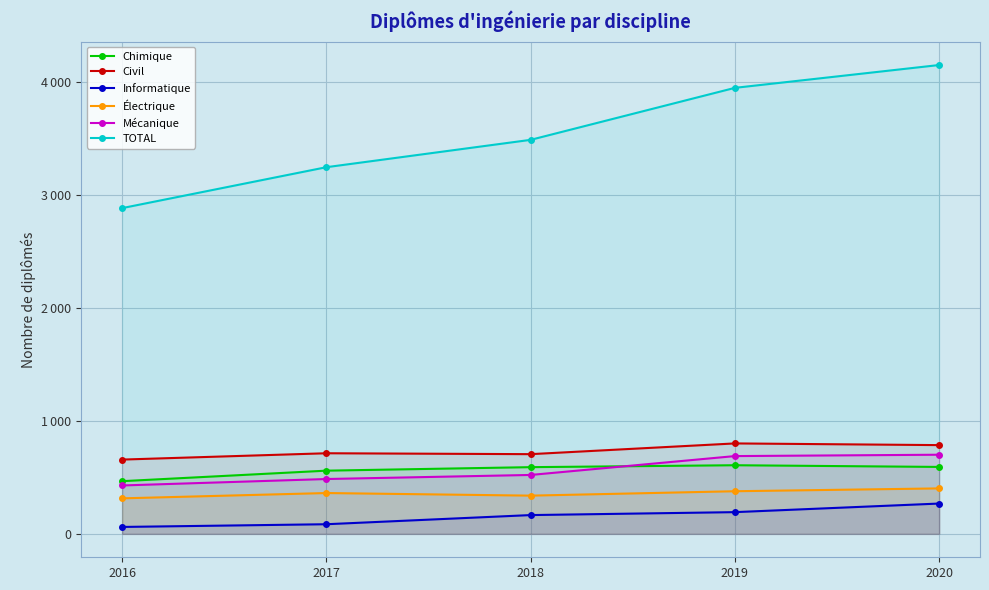

Reading right to left, list all the values displayed in this chart.

Chimique: 2020=592	2019=607	2018=590	2017=559	2016=466
Civil: 2020=785	2019=800	2018=705	2017=713	2016=657
Informatique: 2020=268	2019=192	2018=166	2017=85	2016=61
Électrique: 2020=402	2019=377	2018=338	2017=361	2016=314
Mécanique: 2020=700	2019=688	2018=521	2017=485	2016=428
TOTAL: 2020=4148	2019=3946	2018=3486	2017=3244	2016=2882